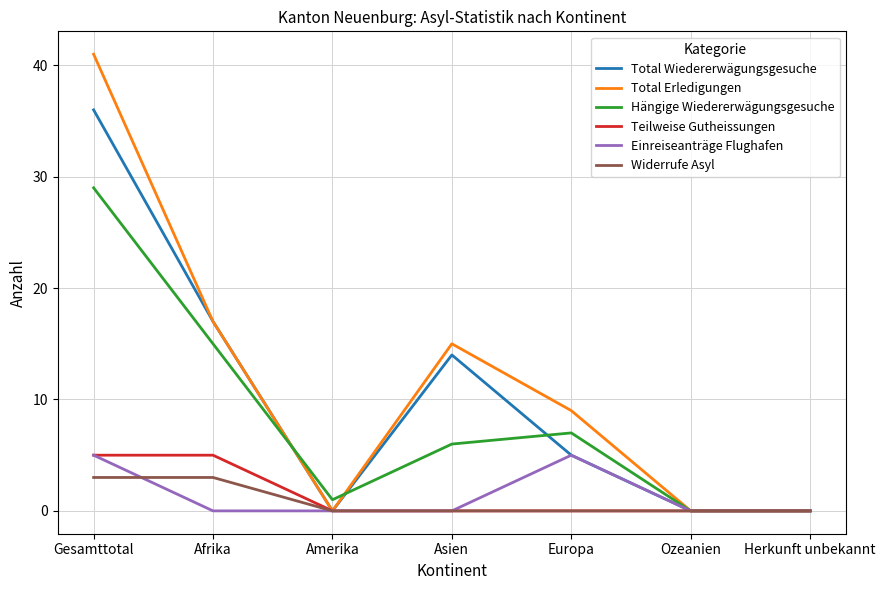

What is the greatest value displayed?

41